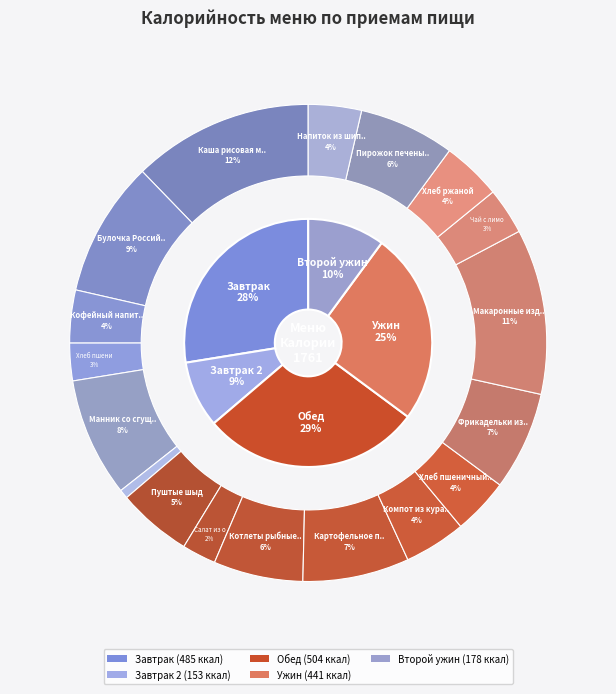

To the nearest percent, what is the difference between the largest and smallest slice percentages?

12%